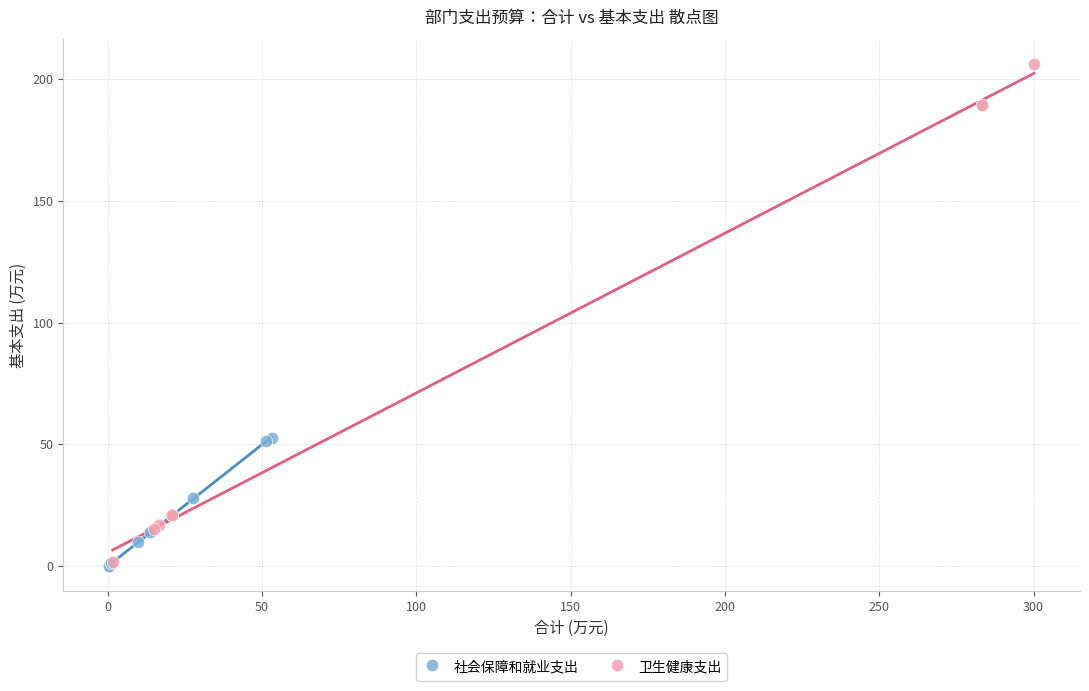

Which series contains the highest Y value?

卫生健康支出